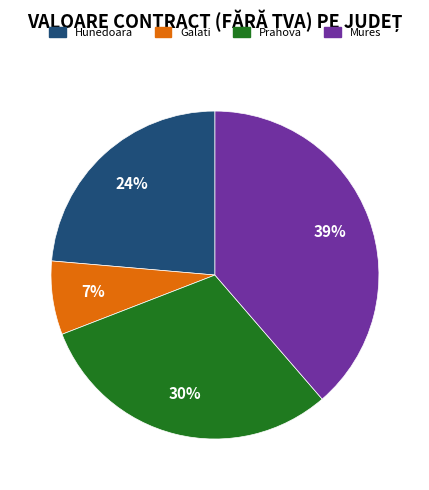

Which has a higher value, Hunedoara or Mures?

Mures